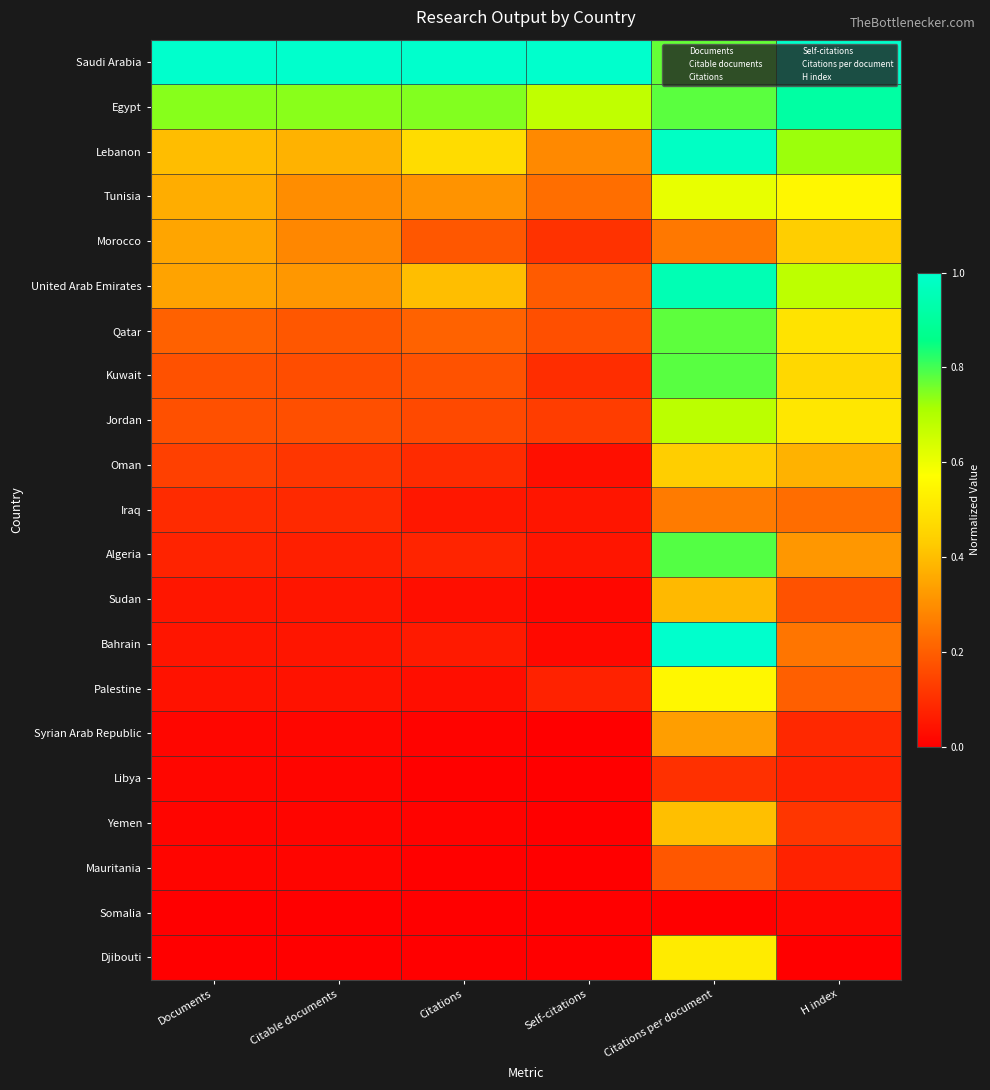

Rank the series at Citable documents from lowest to highest value.

Djibouti, Somalia, Mauritania, Libya, Yemen, Syrian Arab Republic, Palestine, Bahrain, Sudan, Algeria, Iraq, Oman, Kuwait, Jordan, Qatar, Morocco, Tunisia, United Arab Emirates, Lebanon, Egypt, Saudi Arabia